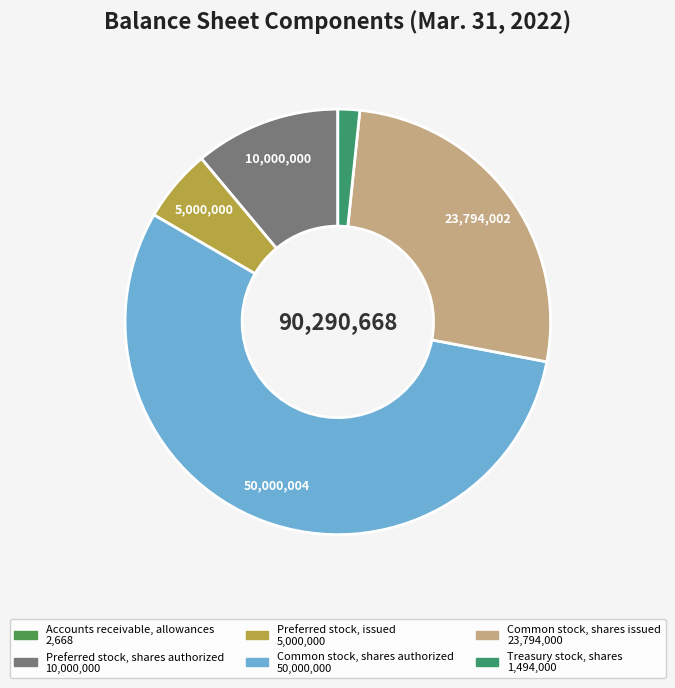

Combined, do Preferred stock, shares authorized and Treasury stock, shares account for over 50%?

No